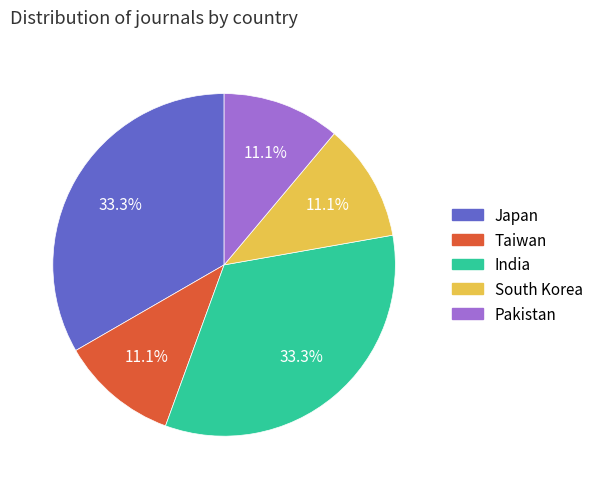

What percentage is the India slice, to the nearest percent?

33%